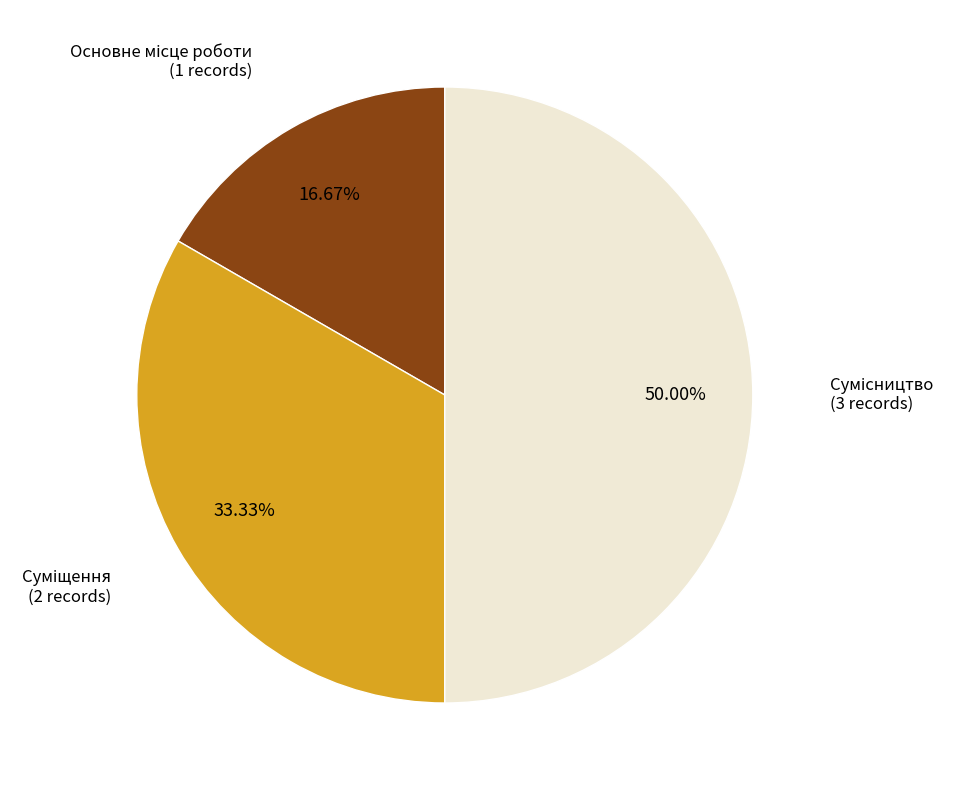

How many segments does this pie chart have?

3